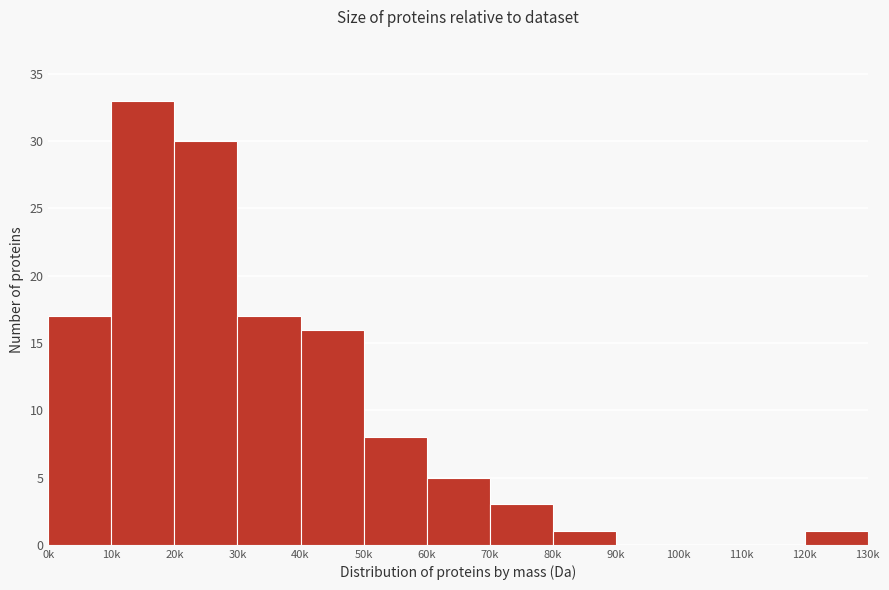

Reading left to right, what are all the values shown in this chart?

0k=17	10k=33	20k=30	30k=17	40k=16	50k=8	60k=5	70k=3	80k=1	90k=0	100k=0	110k=0	120k=1